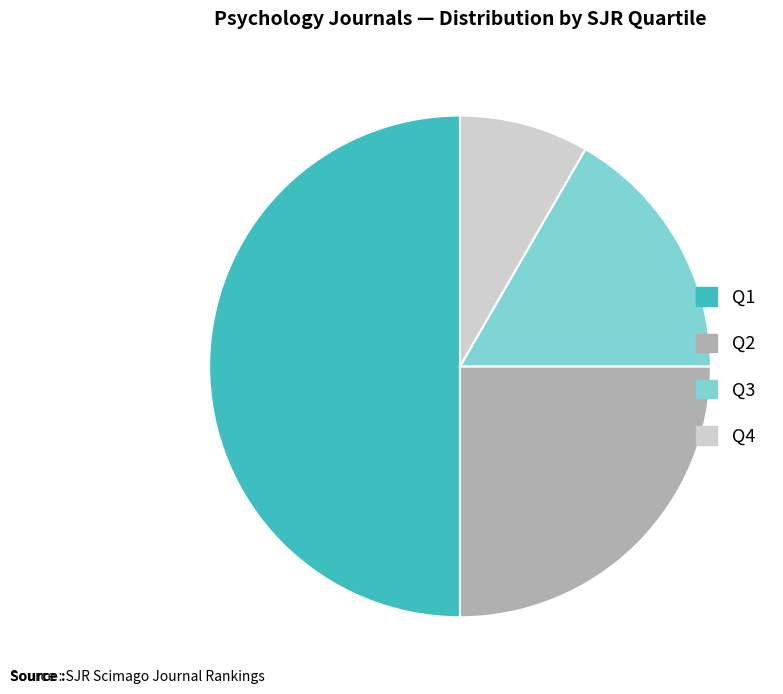

What is the ratio of the value at Q3 to the value at Q2?

0.7